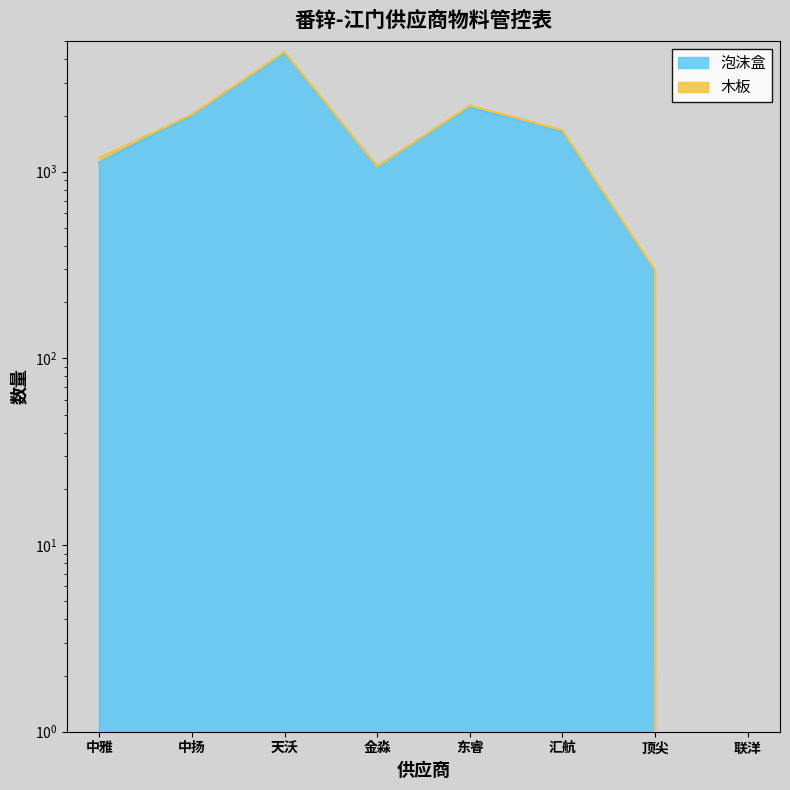

What value does the data have at 东睿, to the nearest 10?

2210